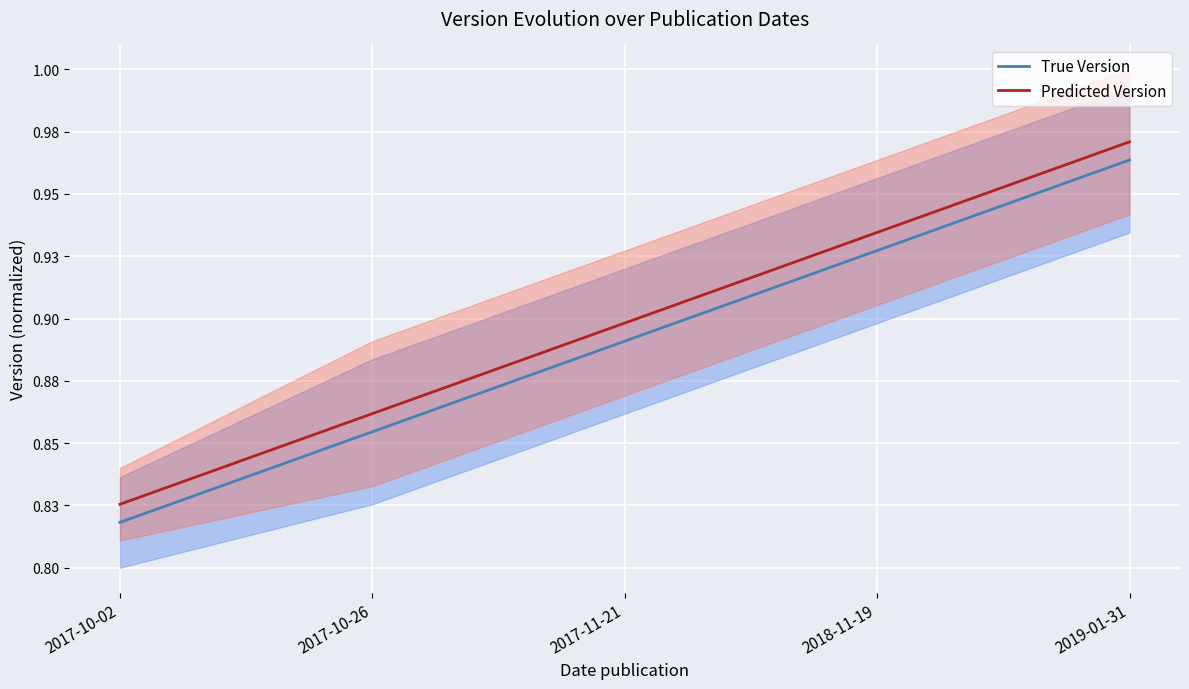

At how many categories does at least one series exceed 0?

5